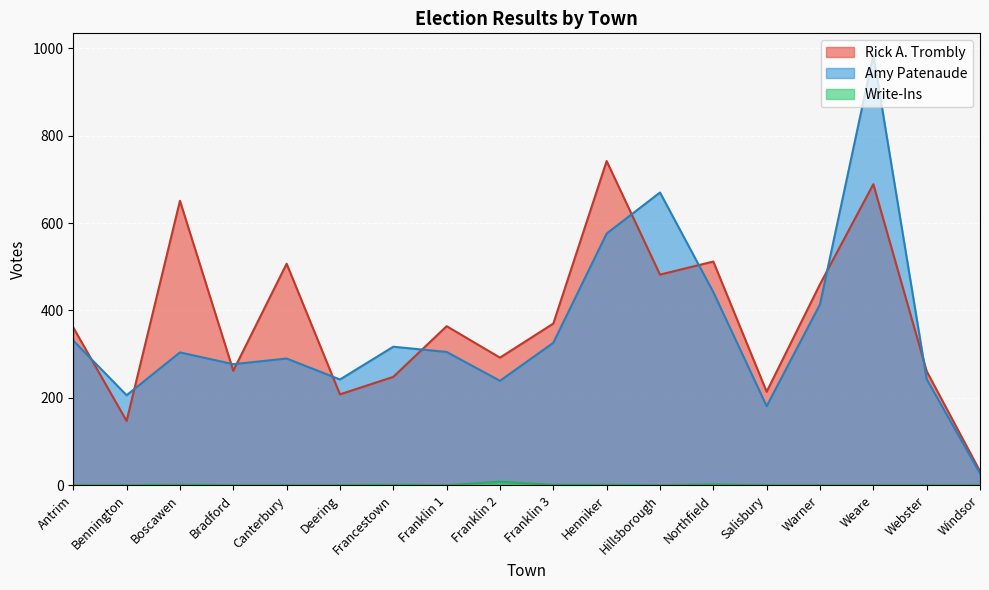

Which has a higher value, Francestown or Franklin 2?

Franklin 2